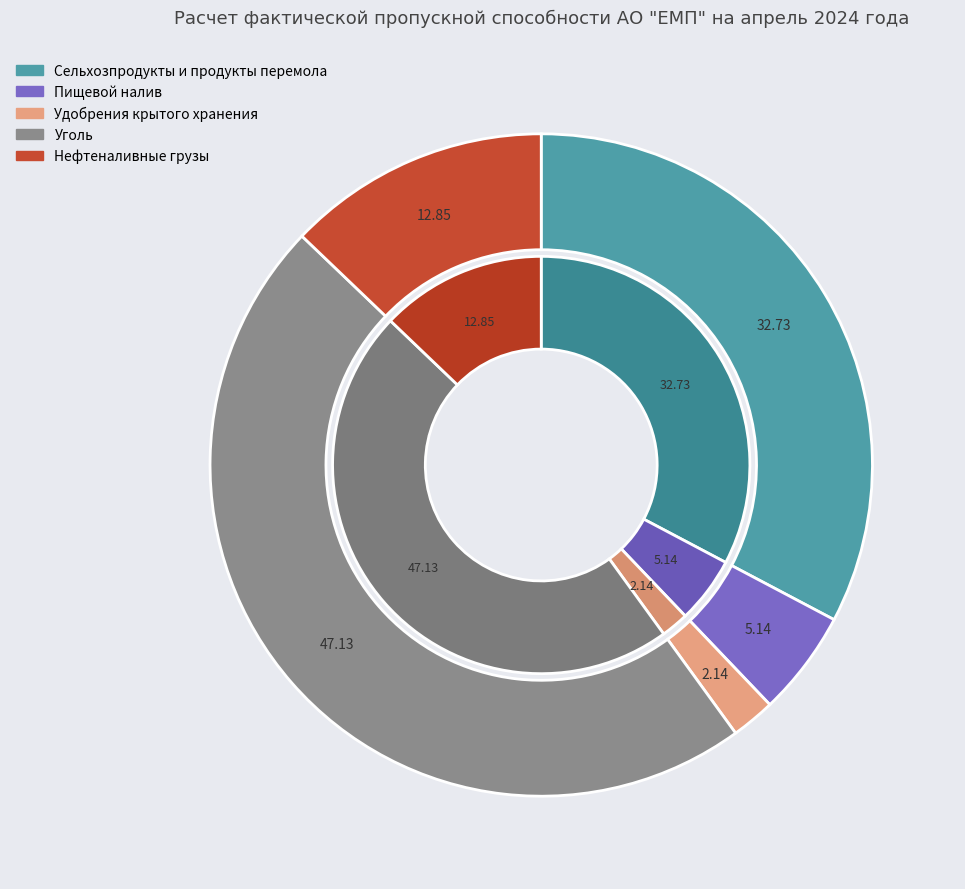

Is there a majority slice in this chart?

No